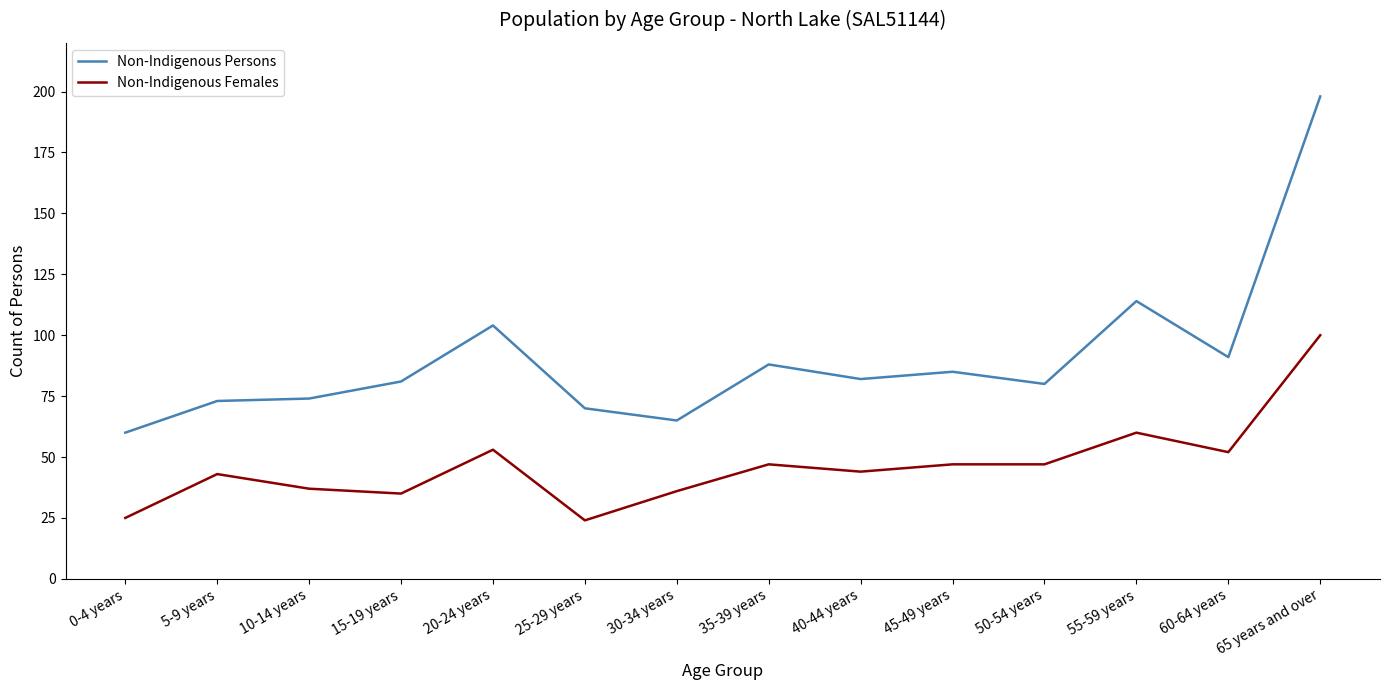

Does the chart display data point markers on the line(s)?

No